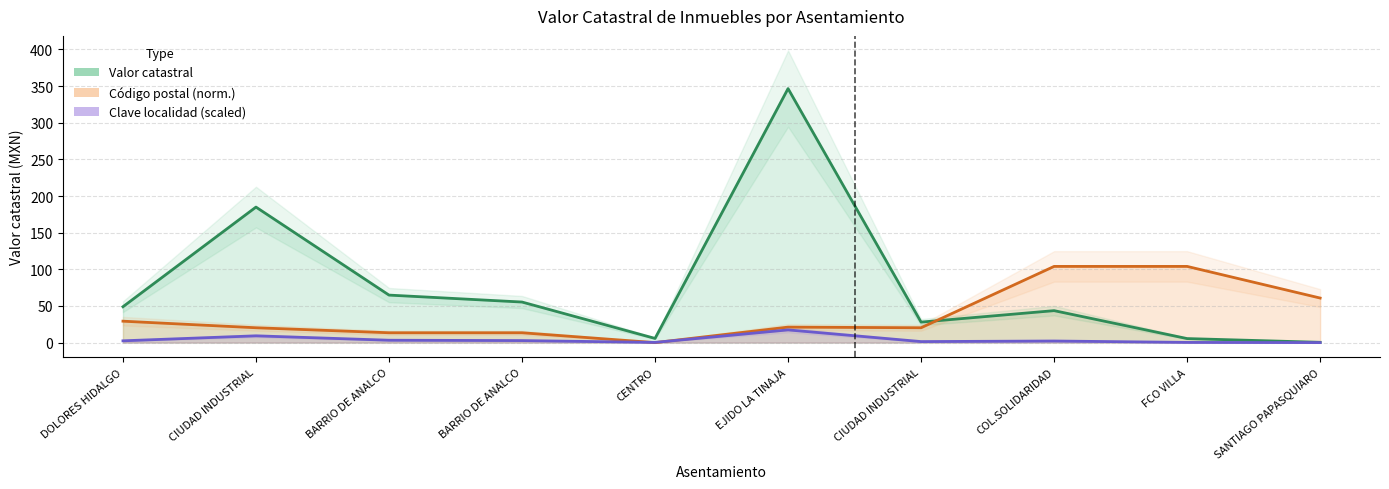

Is it true that Clave localidad (scaled) equals 7.5 at EJIDO LA TINAJA?

False